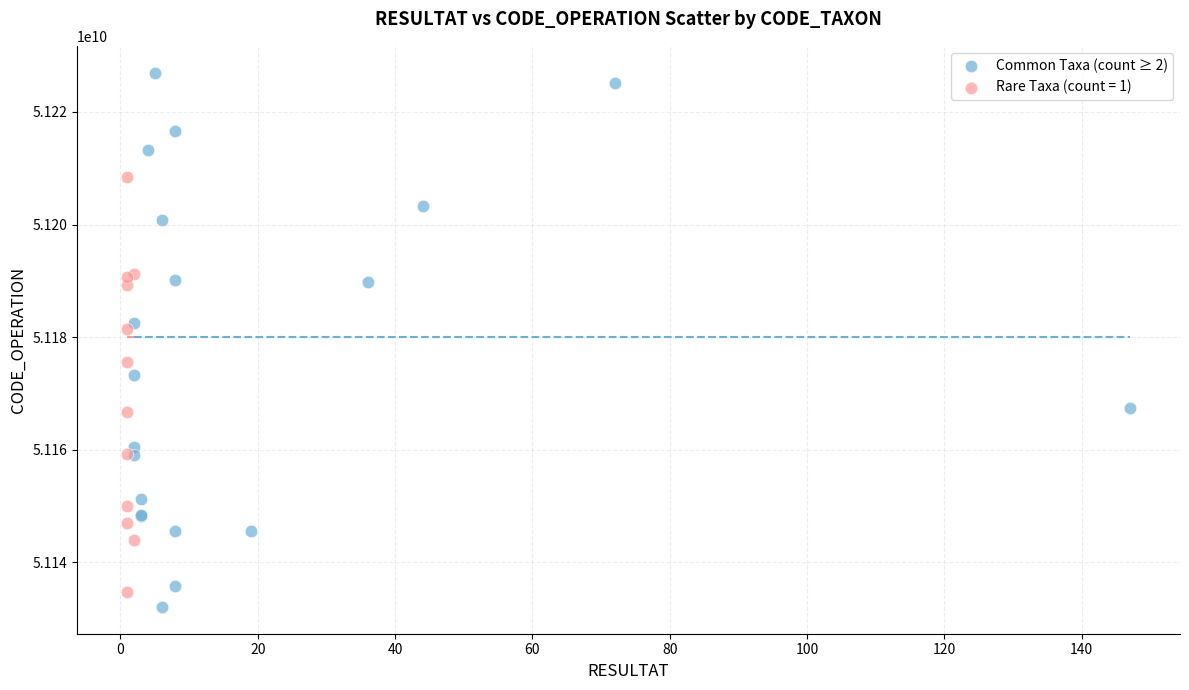

Which series contains the highest Y value?

Common Taxa (count ≥ 2)